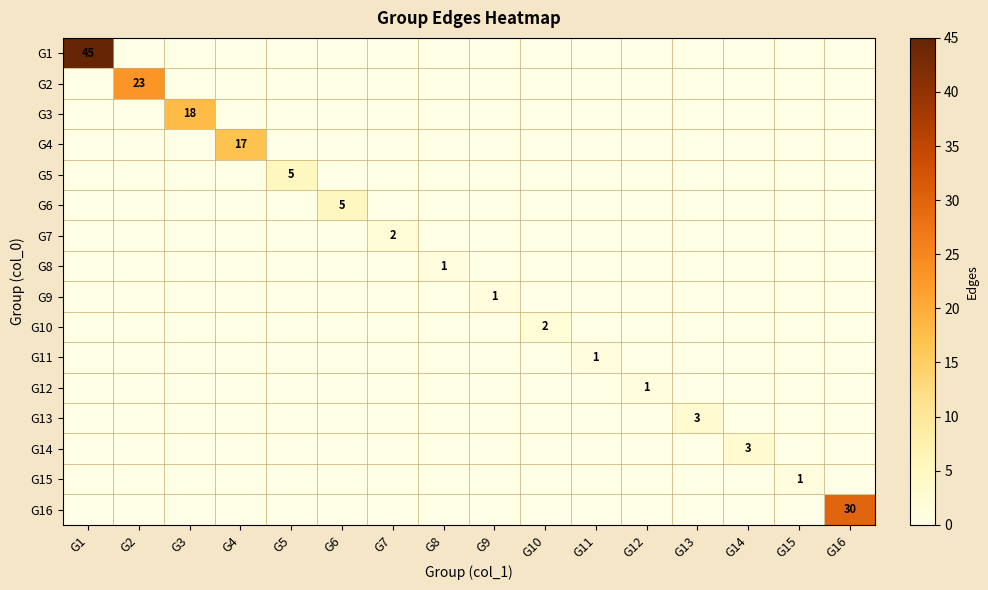

What is the difference between the maximum and minimum values in the G10 series?

2